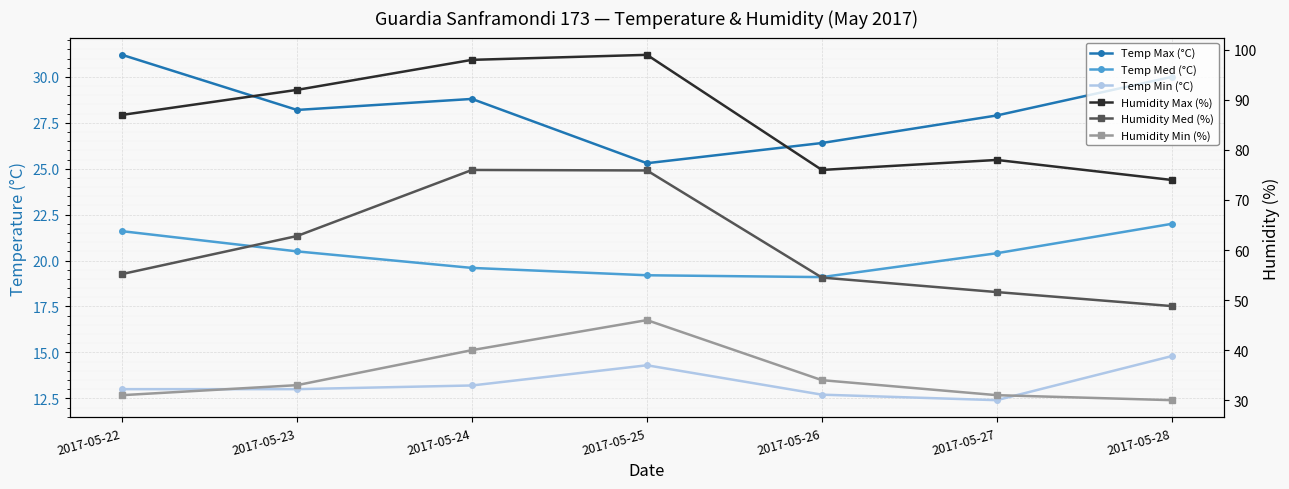

Reading right to left, transcribe all the data shown in this chart.

Temp Max (°C): 2017-05-28=30.0	2017-05-27=27.9	2017-05-26=26.4	2017-05-25=25.3	2017-05-24=28.8	2017-05-23=28.2	2017-05-22=31.2
Temp Med (°C): 2017-05-28=22.0	2017-05-27=20.4	2017-05-26=19.1	2017-05-25=19.2	2017-05-24=19.6	2017-05-23=20.5	2017-05-22=21.6
Temp Min (°C): 2017-05-28=14.8	2017-05-27=12.4	2017-05-26=12.7	2017-05-25=14.3	2017-05-24=13.2	2017-05-23=13.0	2017-05-22=13.0
Humidity Max (%): 2017-05-28=74.0	2017-05-27=78.0	2017-05-26=76.0	2017-05-25=99.0	2017-05-24=98.0	2017-05-23=92.0	2017-05-22=87.0
Humidity Med (%): 2017-05-28=48.8	2017-05-27=51.6	2017-05-26=54.5	2017-05-25=75.9	2017-05-24=76.0	2017-05-23=62.8	2017-05-22=55.2
Humidity Min (%): 2017-05-28=30.0	2017-05-27=31.0	2017-05-26=34.0	2017-05-25=46.0	2017-05-24=40.0	2017-05-23=33.0	2017-05-22=31.0